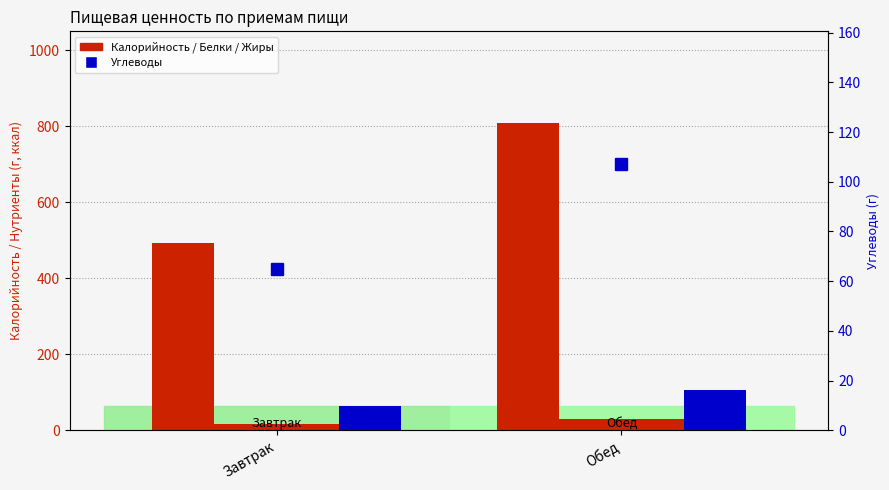

Reading right to left, what are all the values shown in this chart?

Калорийность: 808	493
Белки: 30	18
Жиры: 29	17
Углеводы: 107	65
Углеводы (маркер): 107	65